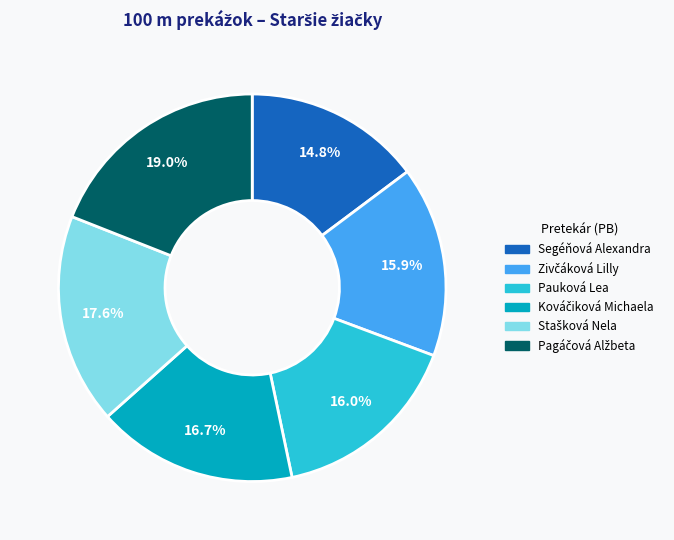

Is there a majority slice in this chart?

No